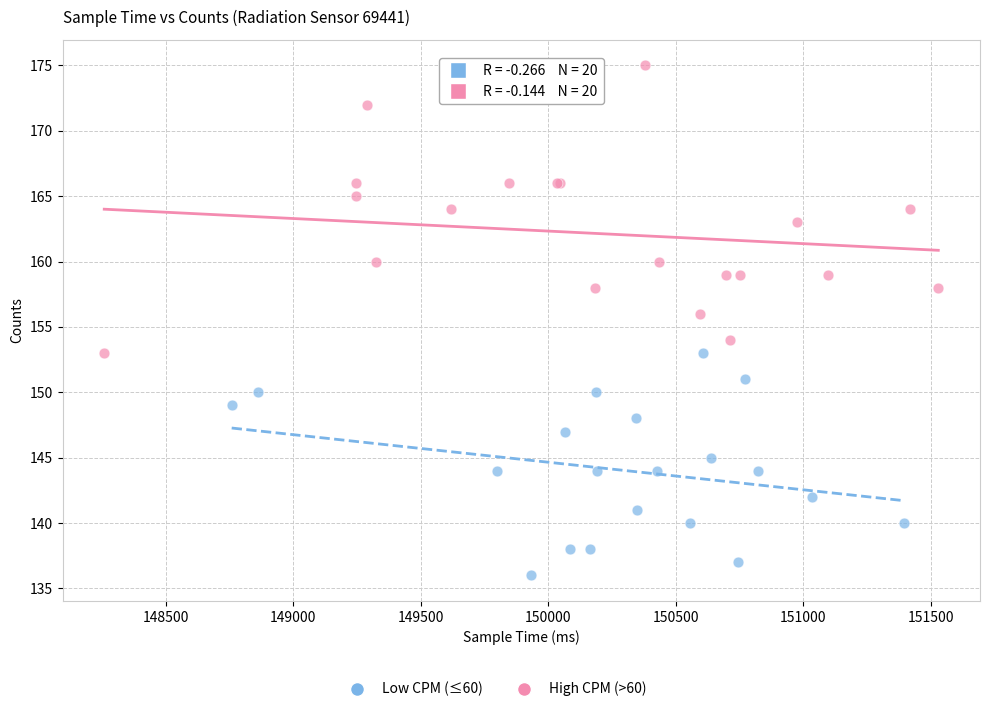

Which series has the widest spread of Y values?

High CPM (>60)